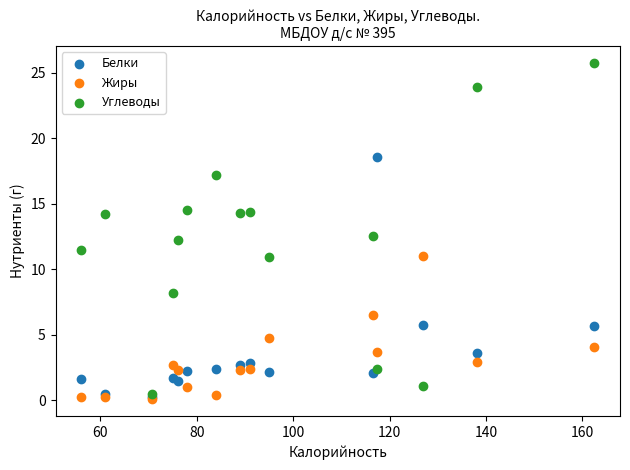

Which series contains the highest Y value?

Углеводы